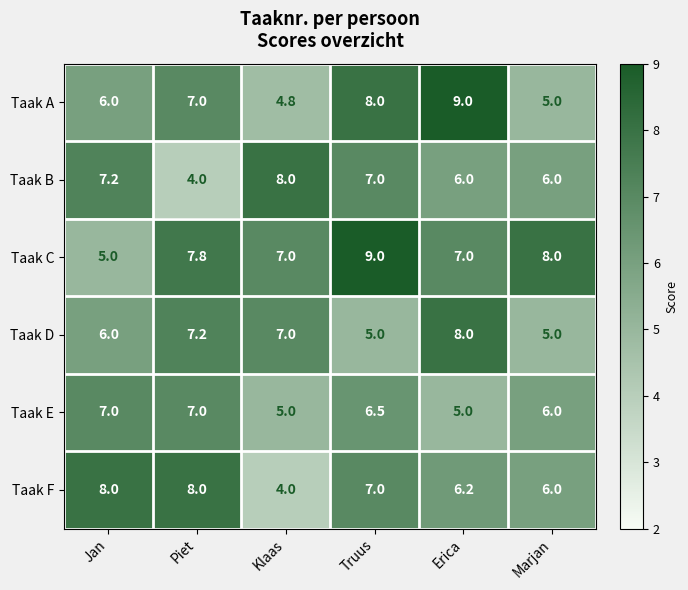

Where is Taak A nearest to the value 6?

Jan